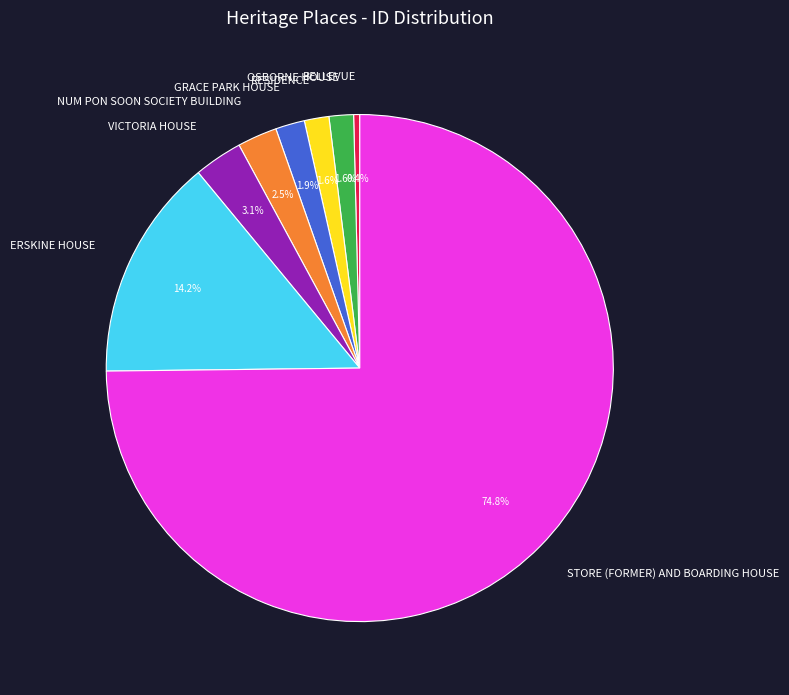

True or false: BELLEVUE accounts for 0% of the total.

True